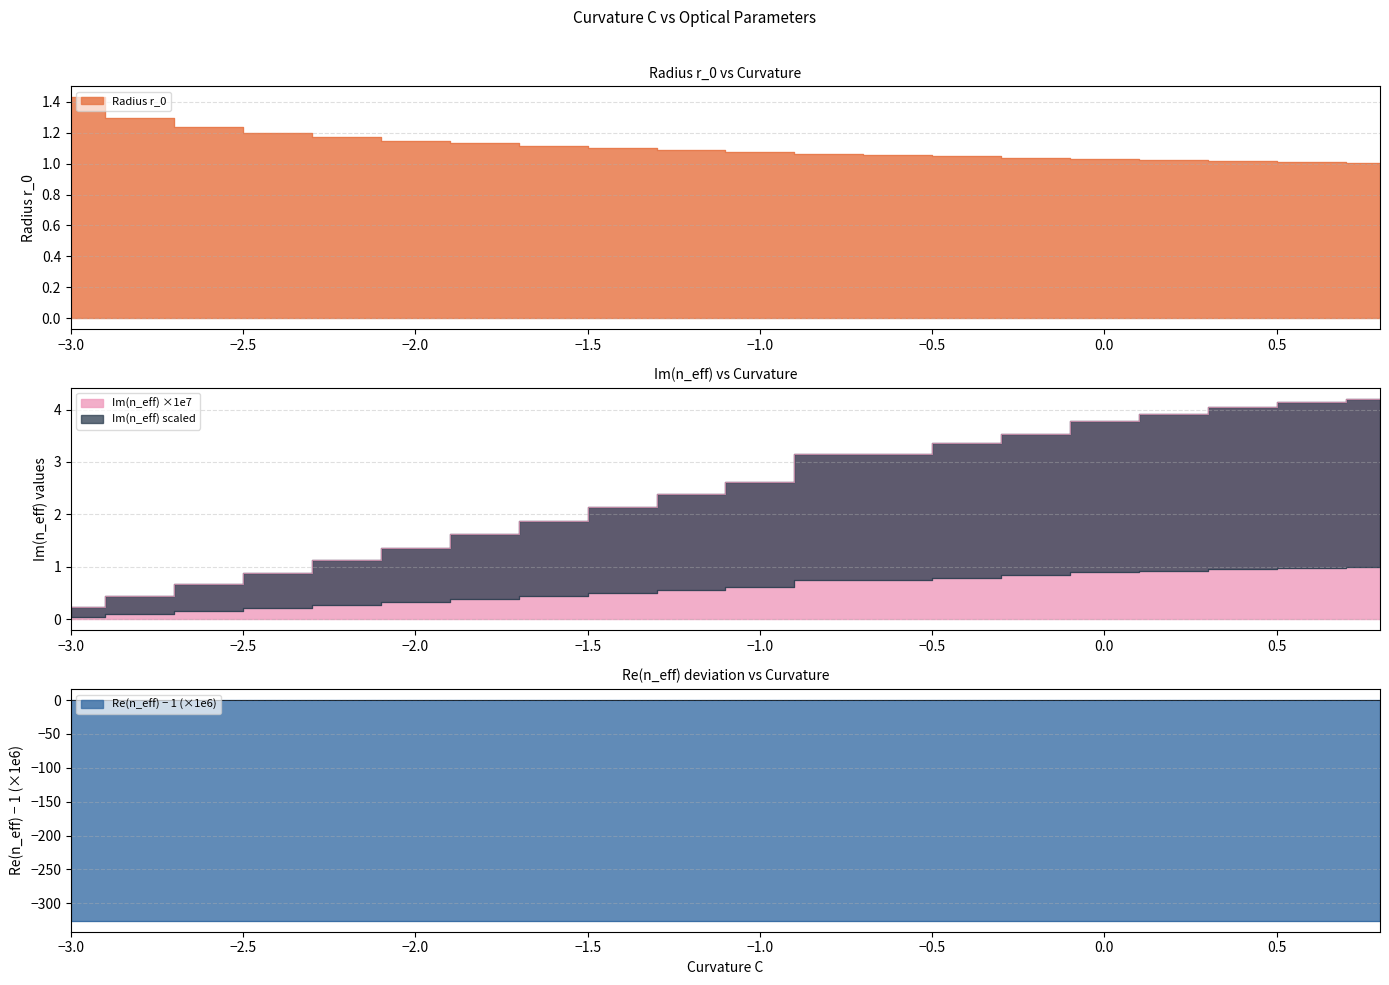

What value does the Im(n_eff) series have at 0.8?

4.2